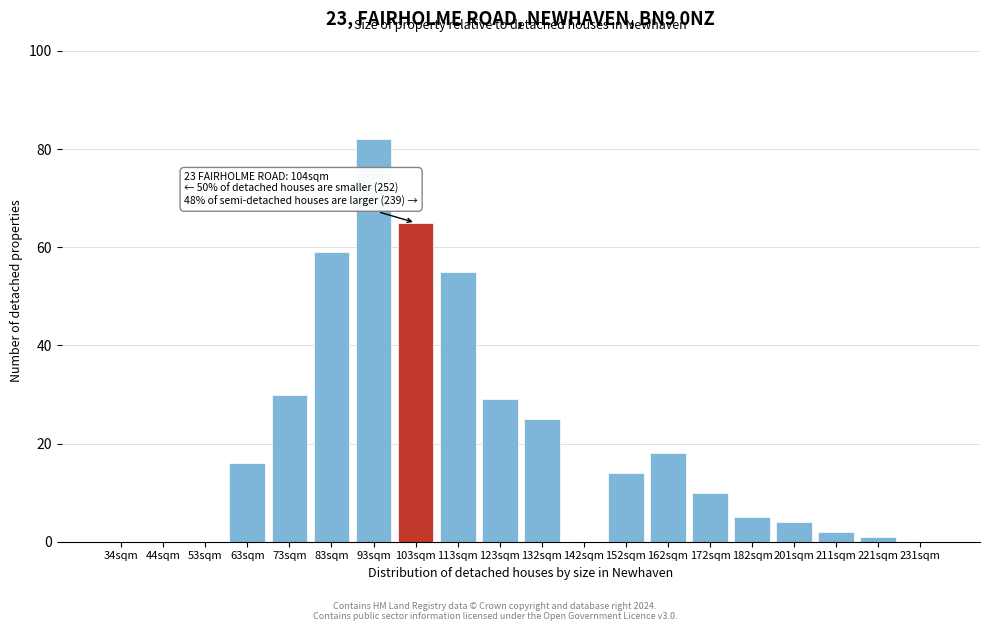

Reading right to left, transcribe all the data shown in this chart.

231sqm=0	221sqm=1	211sqm=2	201sqm=4	182sqm=5	172sqm=10	162sqm=18	152sqm=14	142sqm=0	132sqm=25	123sqm=29	113sqm=55	103sqm=65	93sqm=82	83sqm=59	73sqm=30	63sqm=16	53sqm=0	44sqm=0	34sqm=0